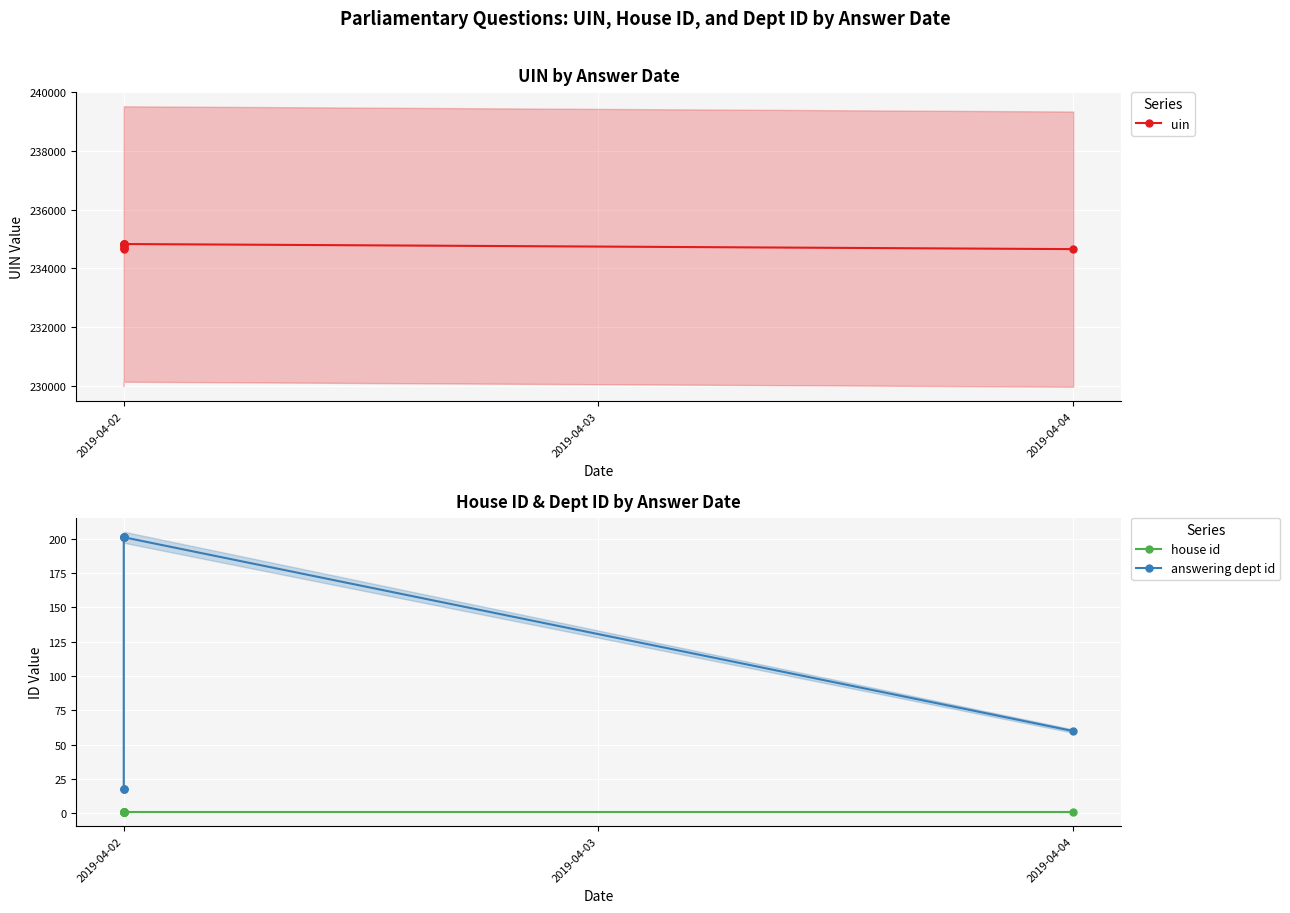

Is this an area chart (filled region under the line)?

No